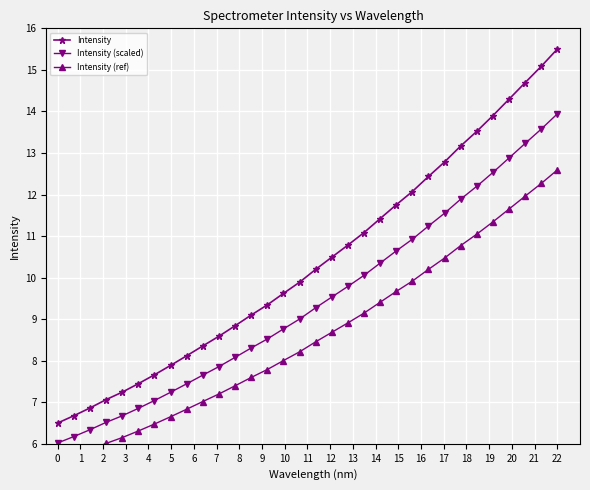

Which category has the highest value in the Intensity series?

22